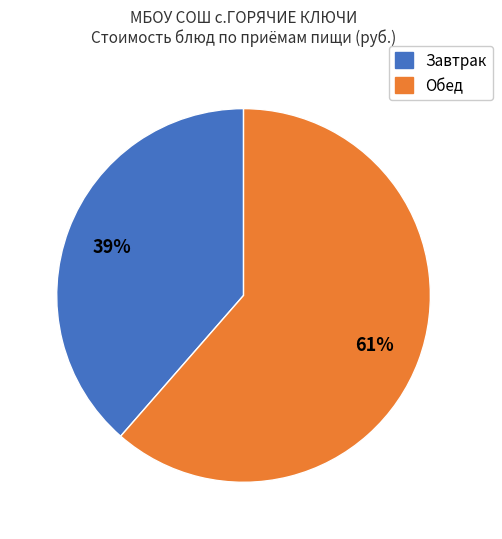

To the nearest percent, what is the average slice percentage?

50%